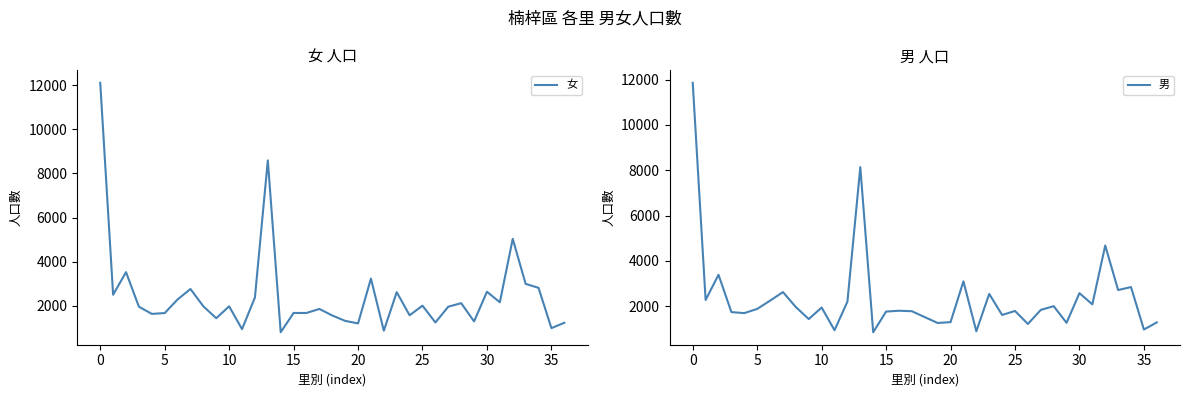

Where does the 女 series first go above 1948?

0